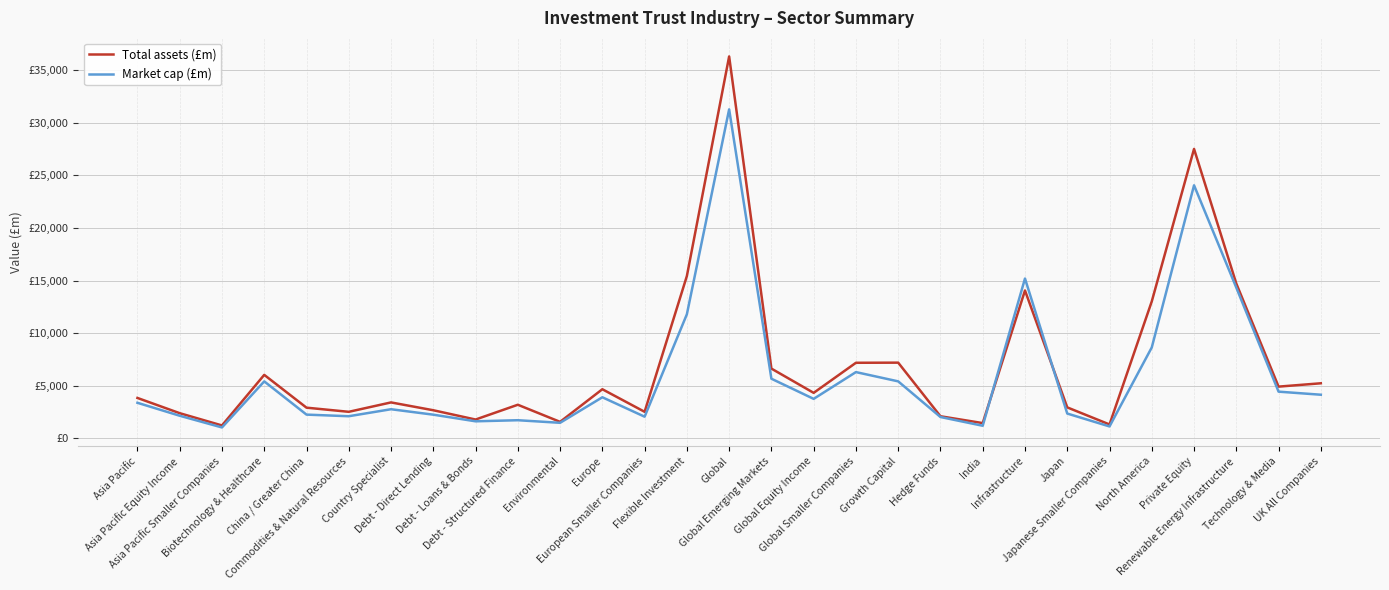

What are all the series names shown in the legend?

Total assets (£m), Market cap (£m)